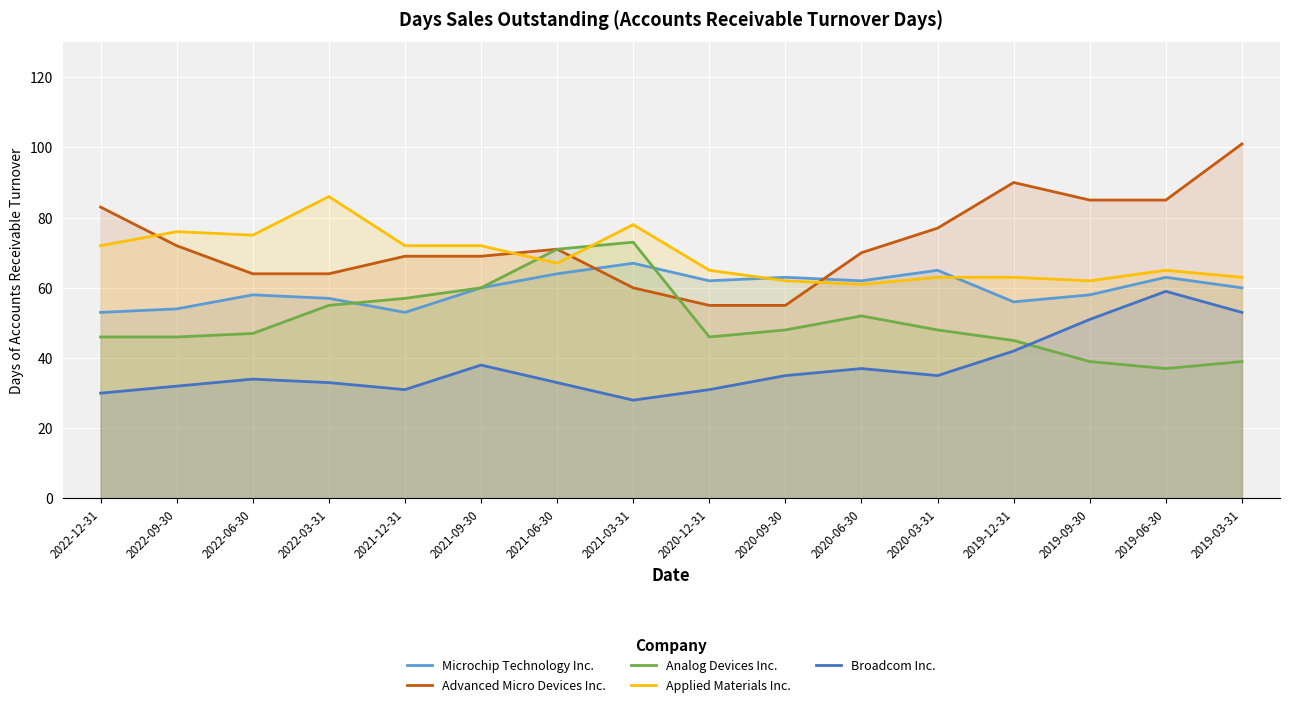

What is the approximate value of Analog Devices Inc. at 2020-06-30?

52